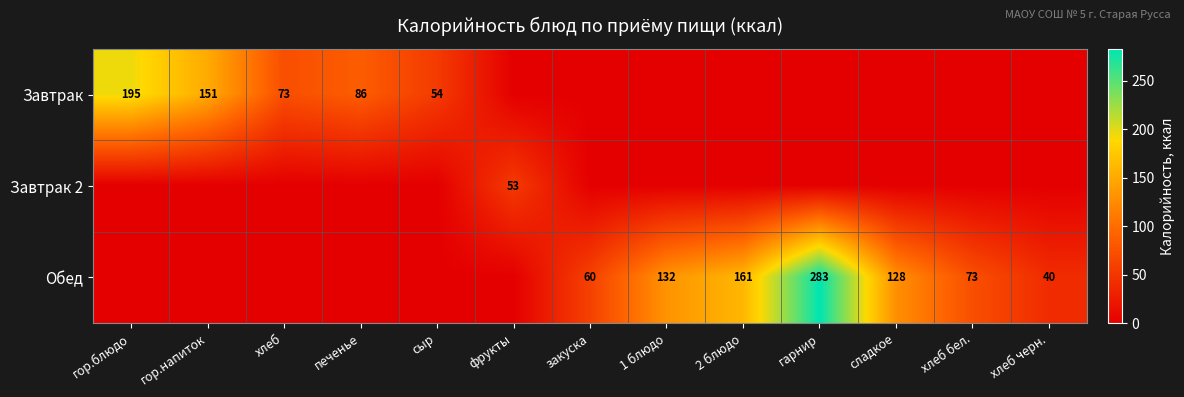

Is the value of Обед at 2 блюдо greater than the value of Завтрак at гор.напиток?

Yes